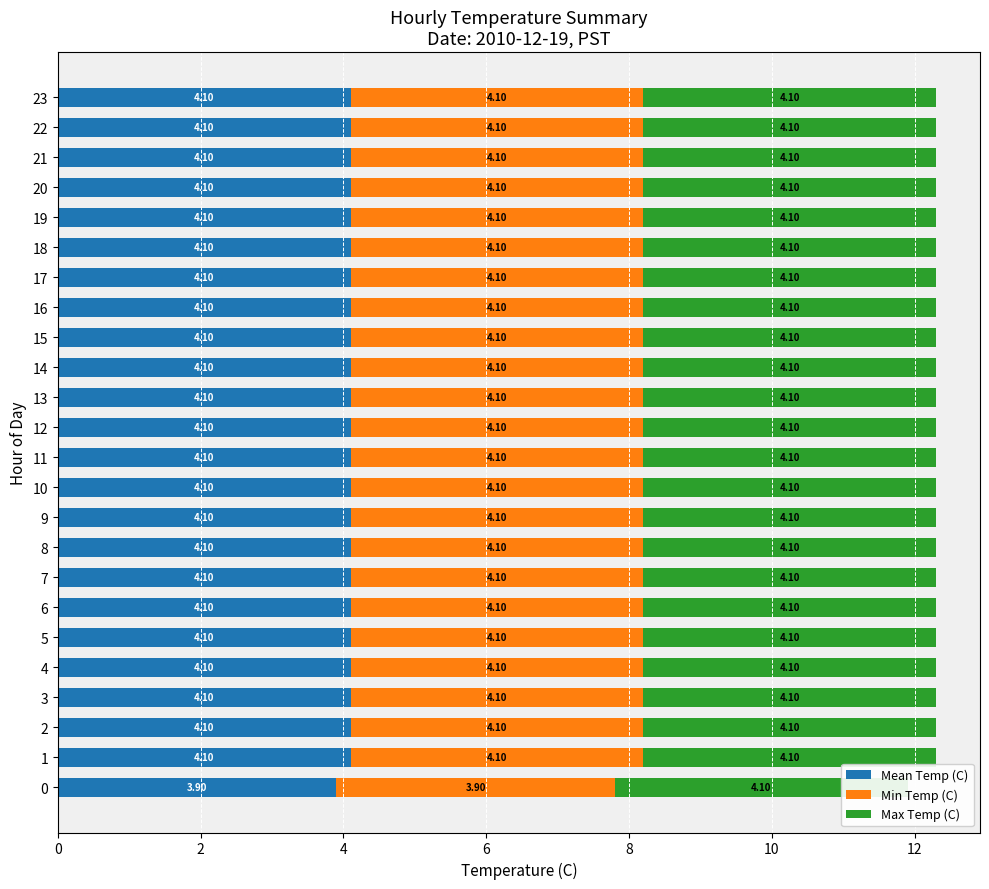

What is the sum of the Min Temp (C) values at 5 and 18?

8.2